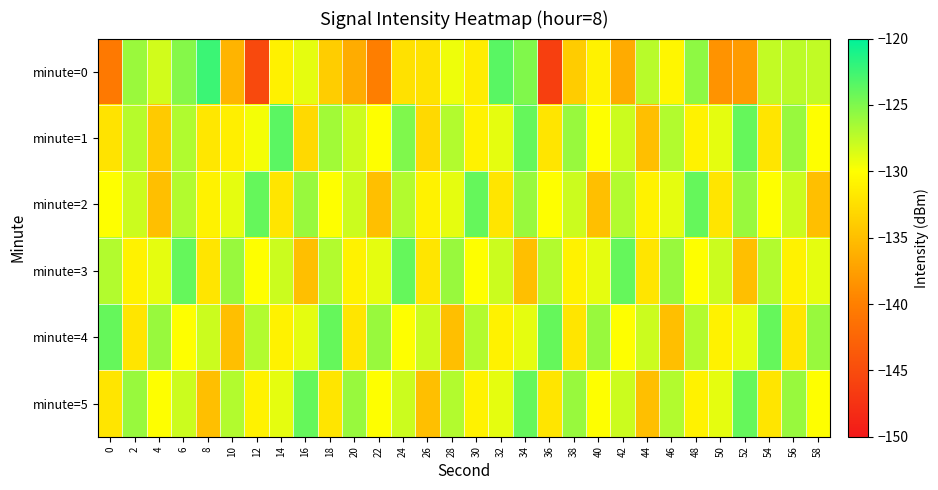

At 40, list the series in order from largest to smallest.

minute=4, minute=3, minute=1, minute=5, minute=0, minute=2